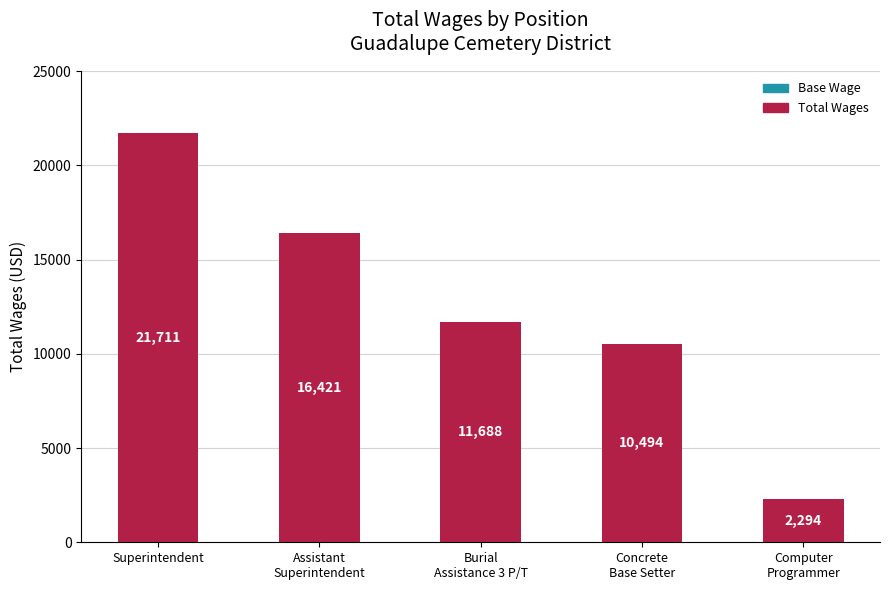

What is the value of the 5th bar from the left?

2294